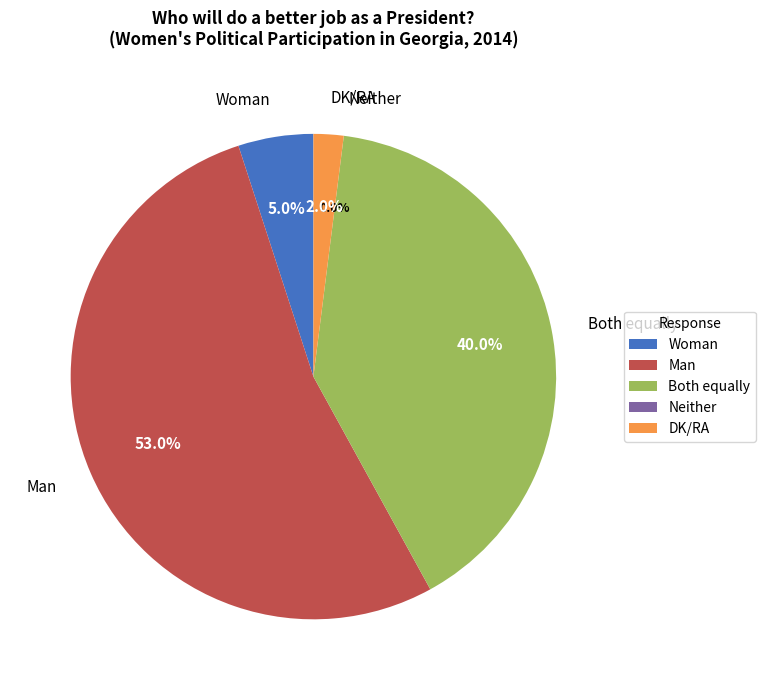

Which slice is the smallest?

Neither